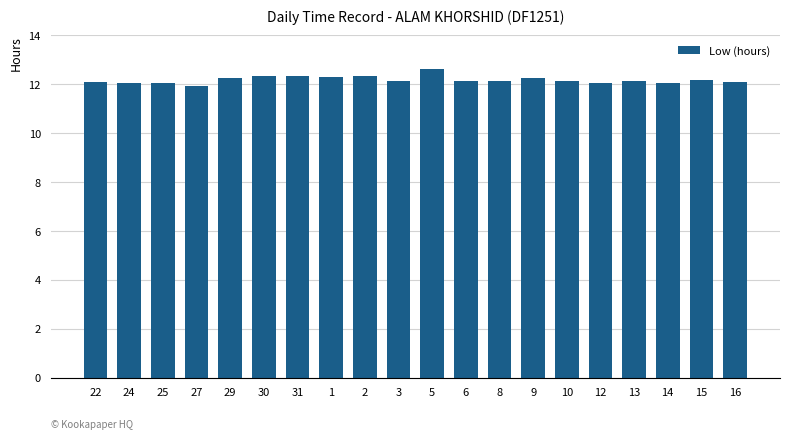

What is the greatest value displayed?

12.6